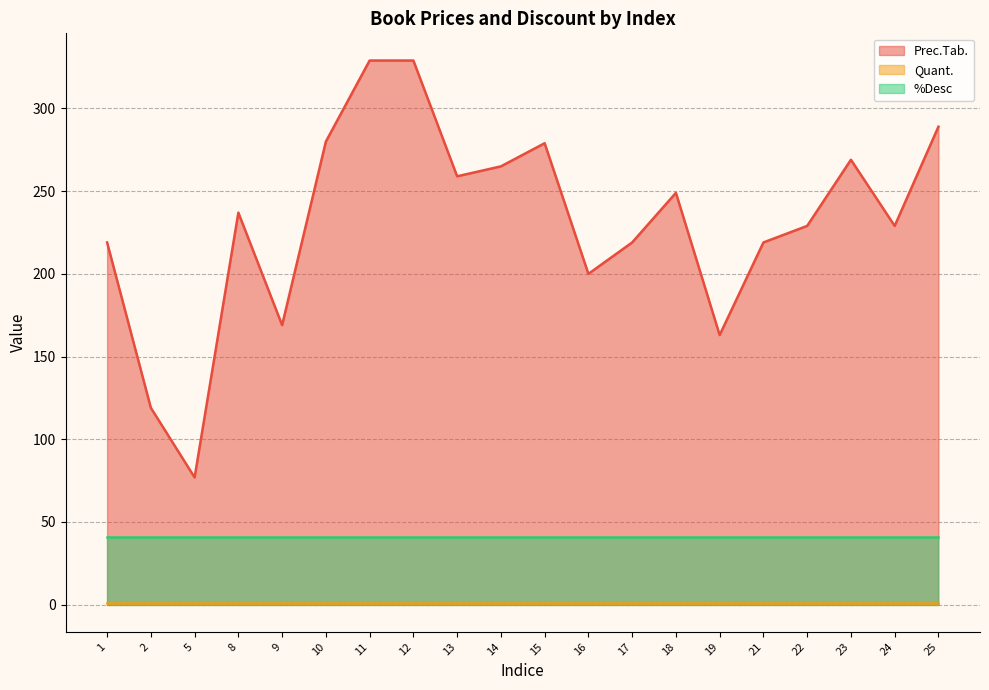

True or false: Quant. and Prec.Tab. cross at least once.

False